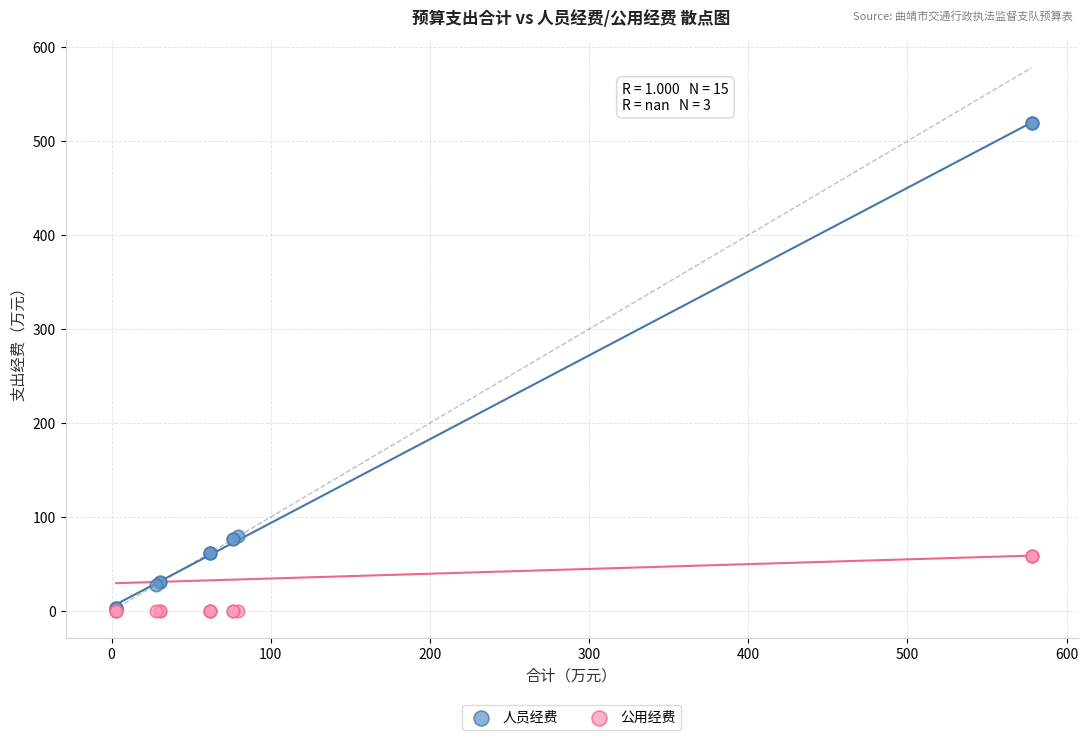

What are all the series names shown in the legend?

人员经费, 公用经费